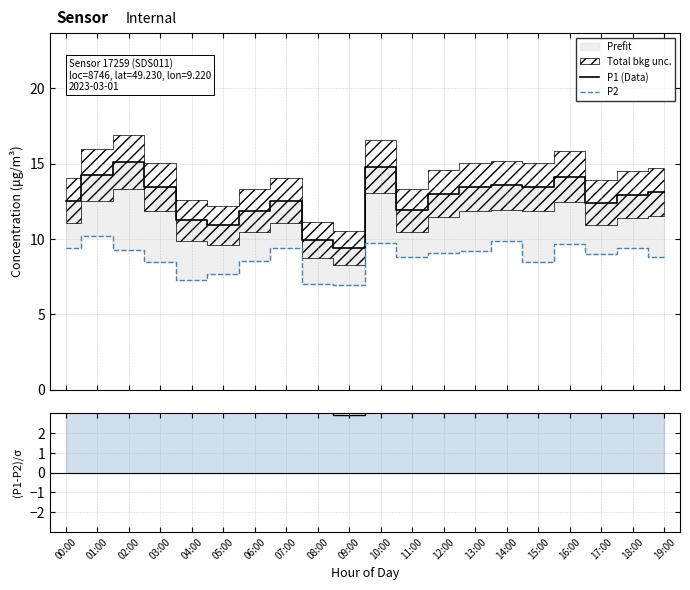

Which has a higher value, 03:00 or 06:00?

03:00